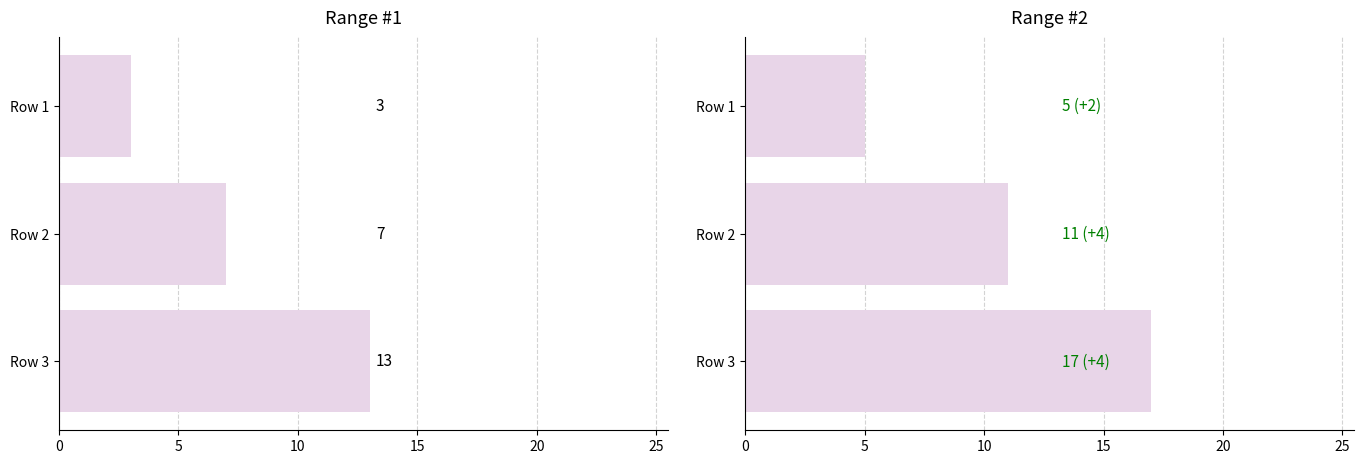

What are all the series names shown in the legend?

Range #1, Range #2